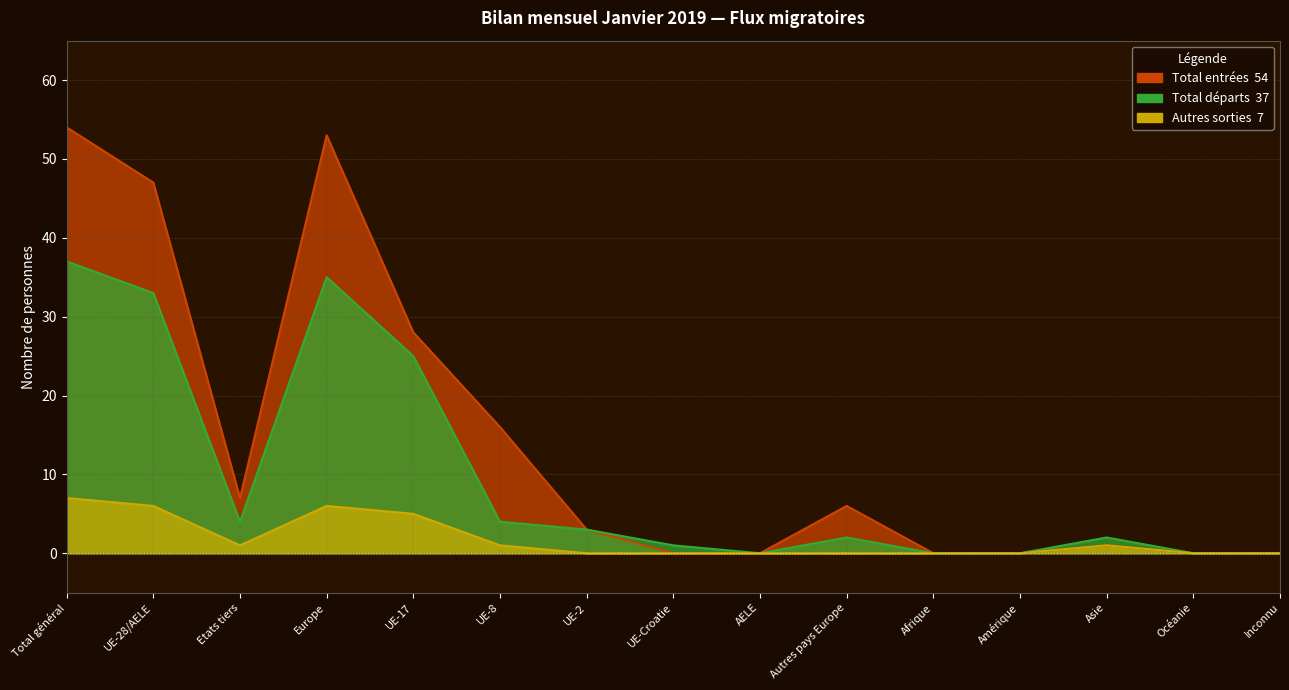

How many data points does each series have?

15